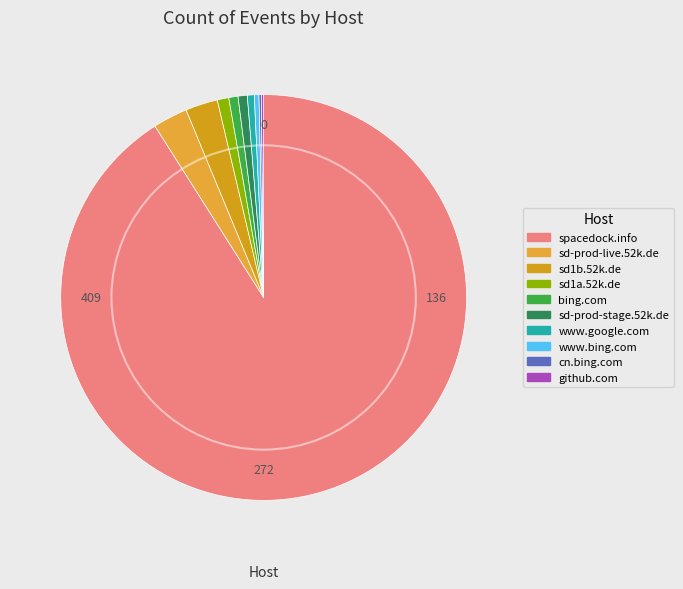

Which slice is the smallest?

cn.bing.com